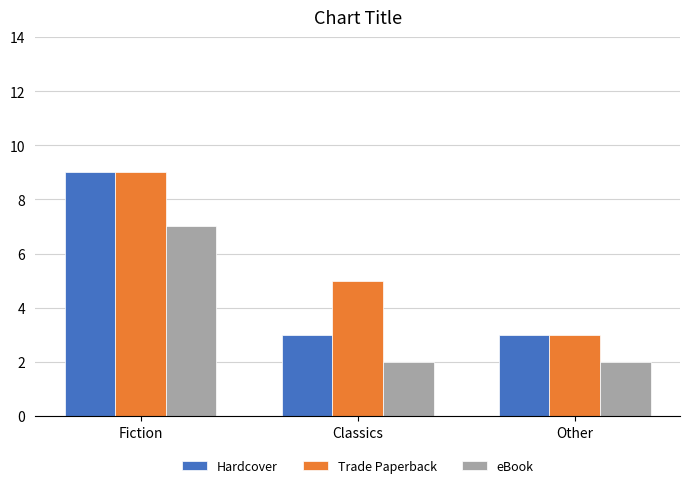

List the series in order of their overall mean, highest first.

Trade Paperback, Hardcover, eBook